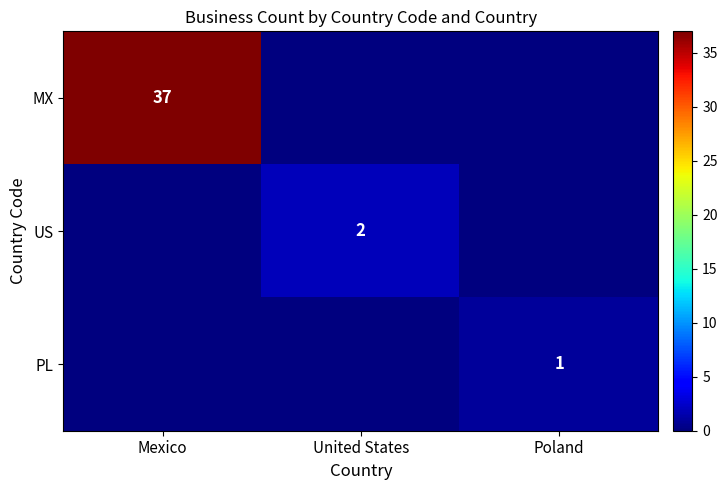

Which series changed the most between United States and Poland?

US